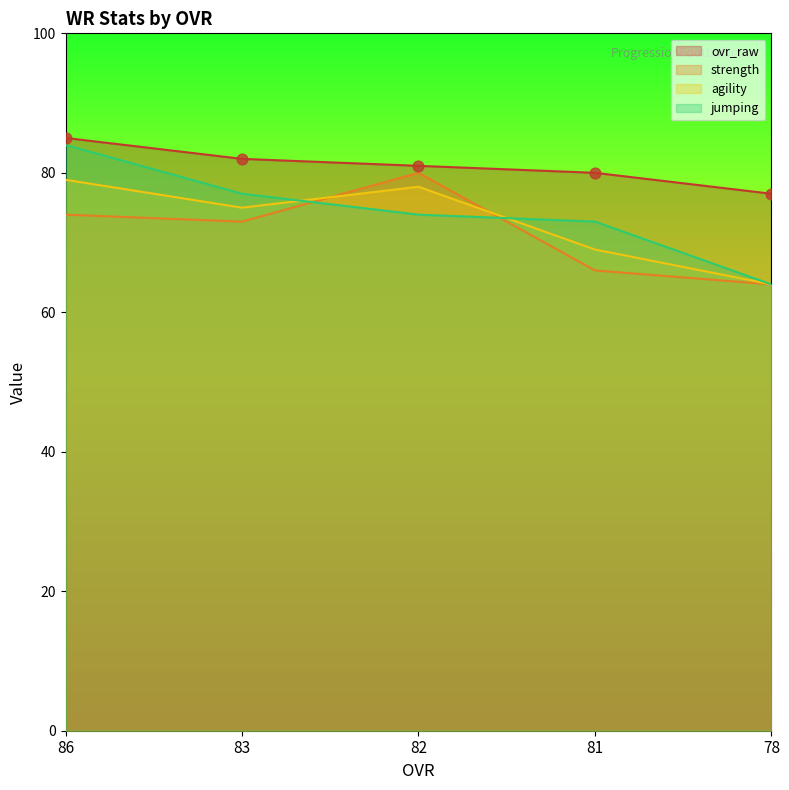

Which series has the widest spread of Y values?

jumping